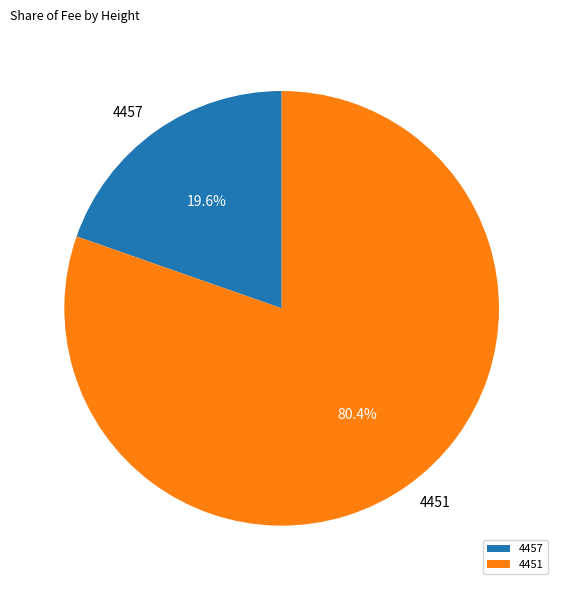

How many segments does this pie chart have?

2